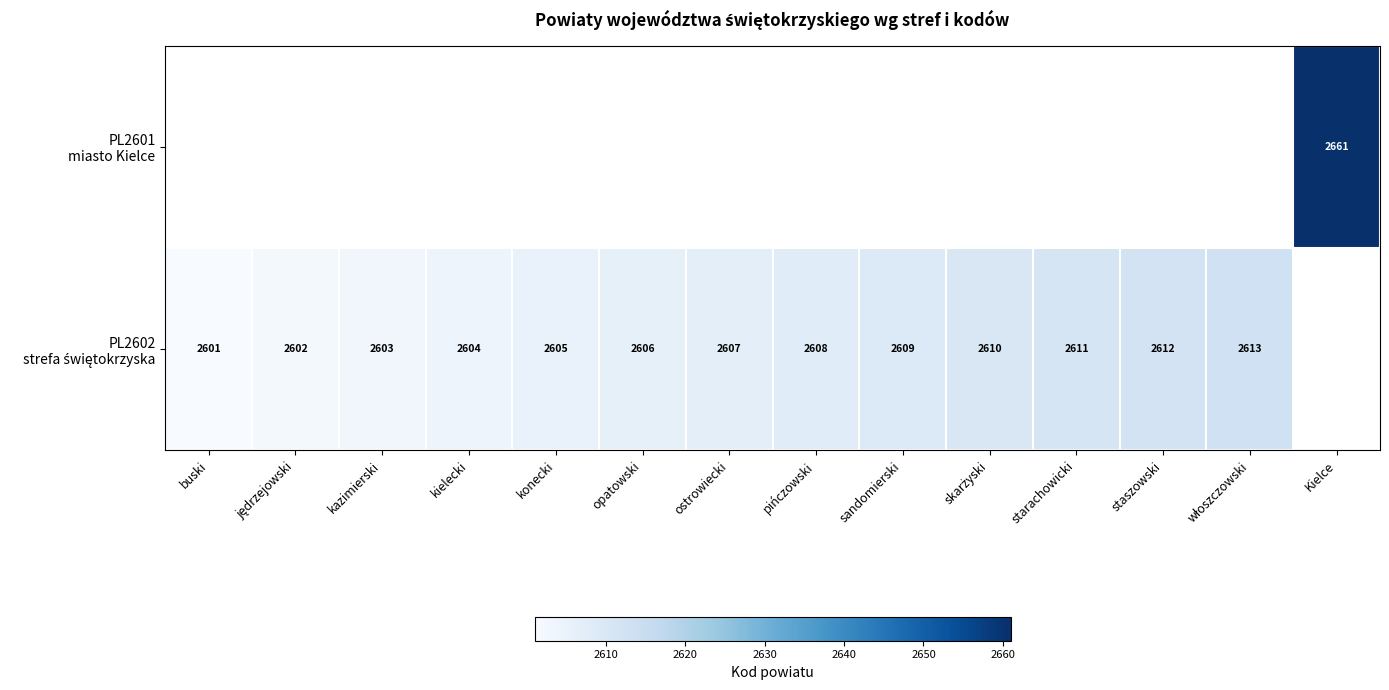

Between konecki and włoszczowski, which series saw the biggest shift?

PL2602 strefa świętokrzyska